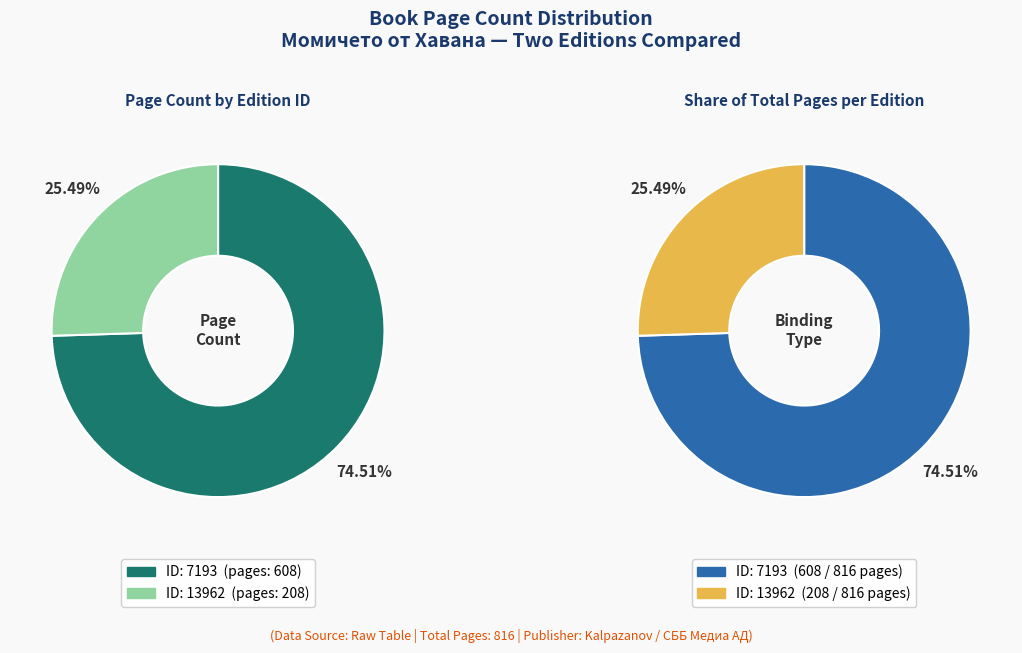

Which category has the biggest portion of the pie?

7193